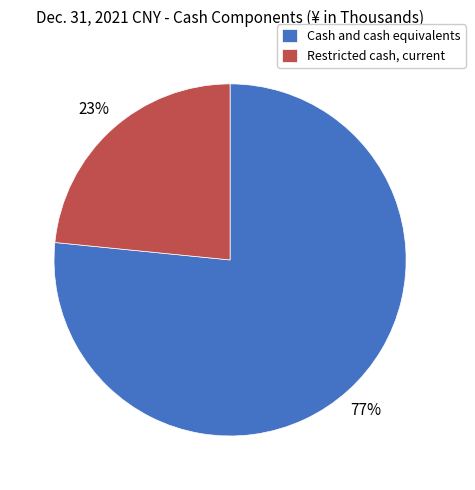

Which slice is the largest?

Cash and cash equivalents